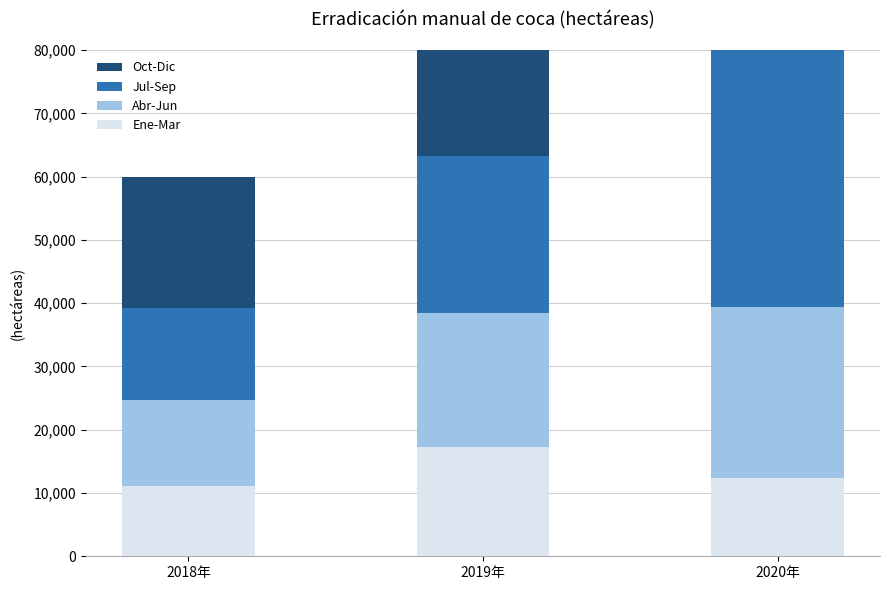

What position from the right is 2019年?

2